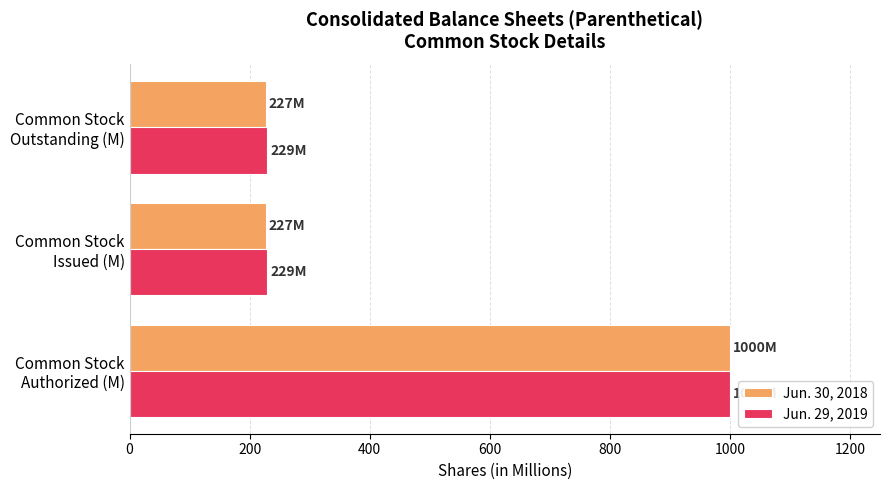

What are all the series names shown in the legend?

Jun. 30, 2018, Jun. 29, 2019